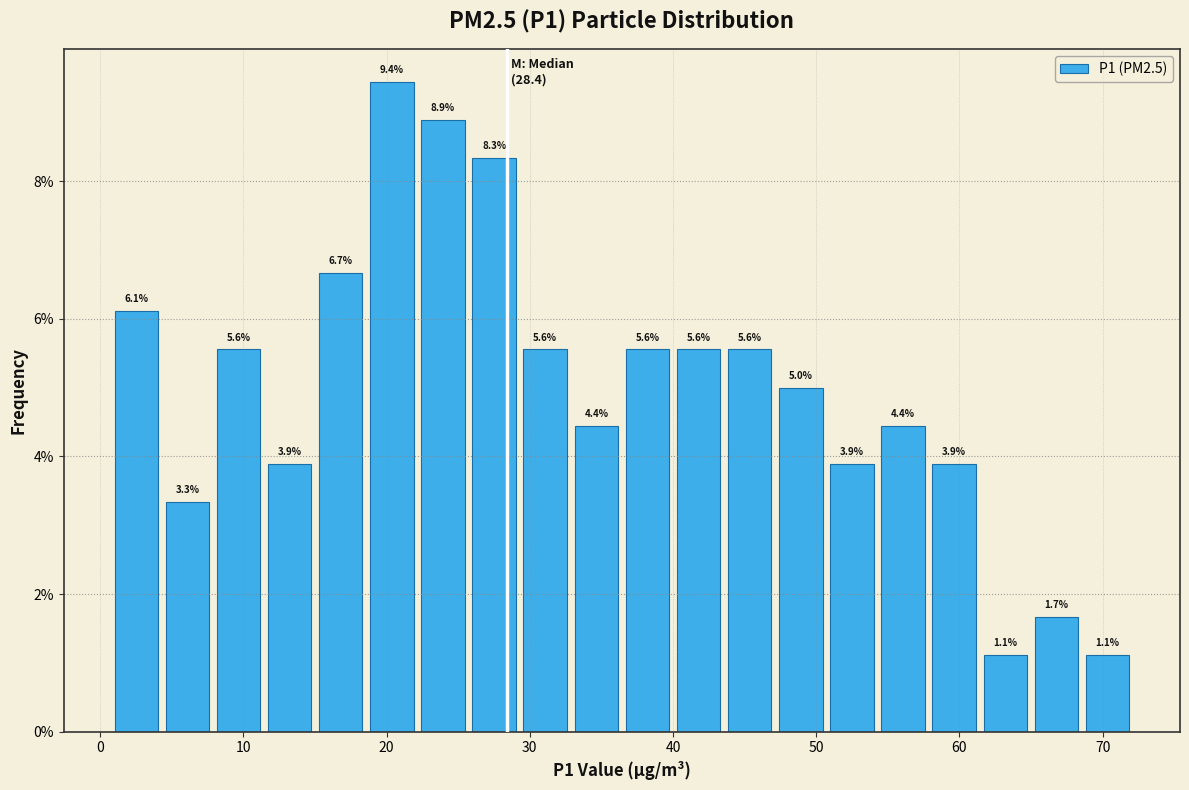

Around what value on the x-axis is the tallest bar? Give the approximate position of its centre, as read against the axis.

20